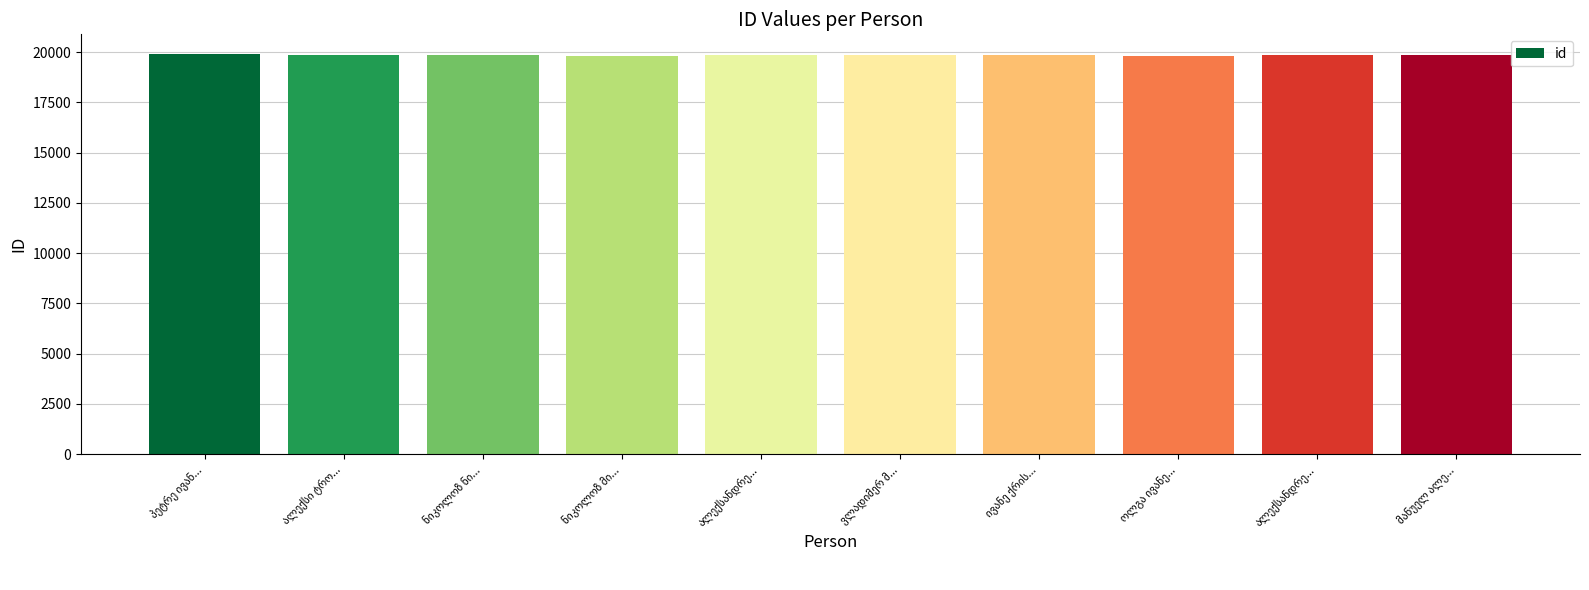

How many data points are less than 19848?

5